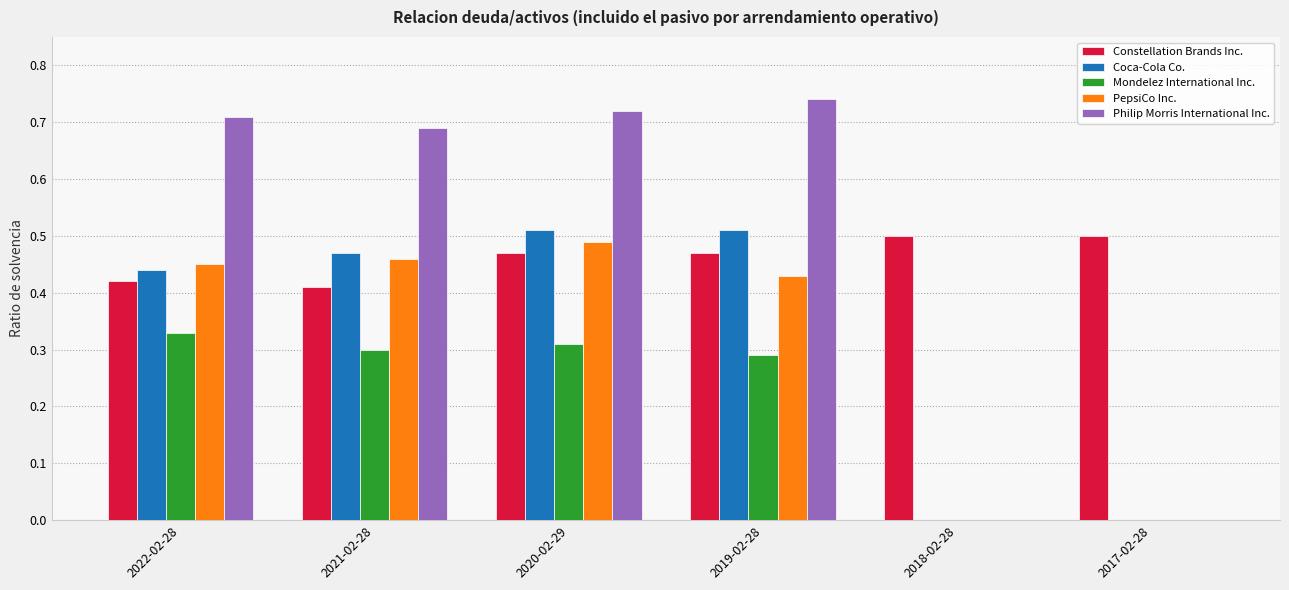

Between 2022-02-28 and 2017-02-28, which series saw the biggest shift?

Philip Morris International Inc.